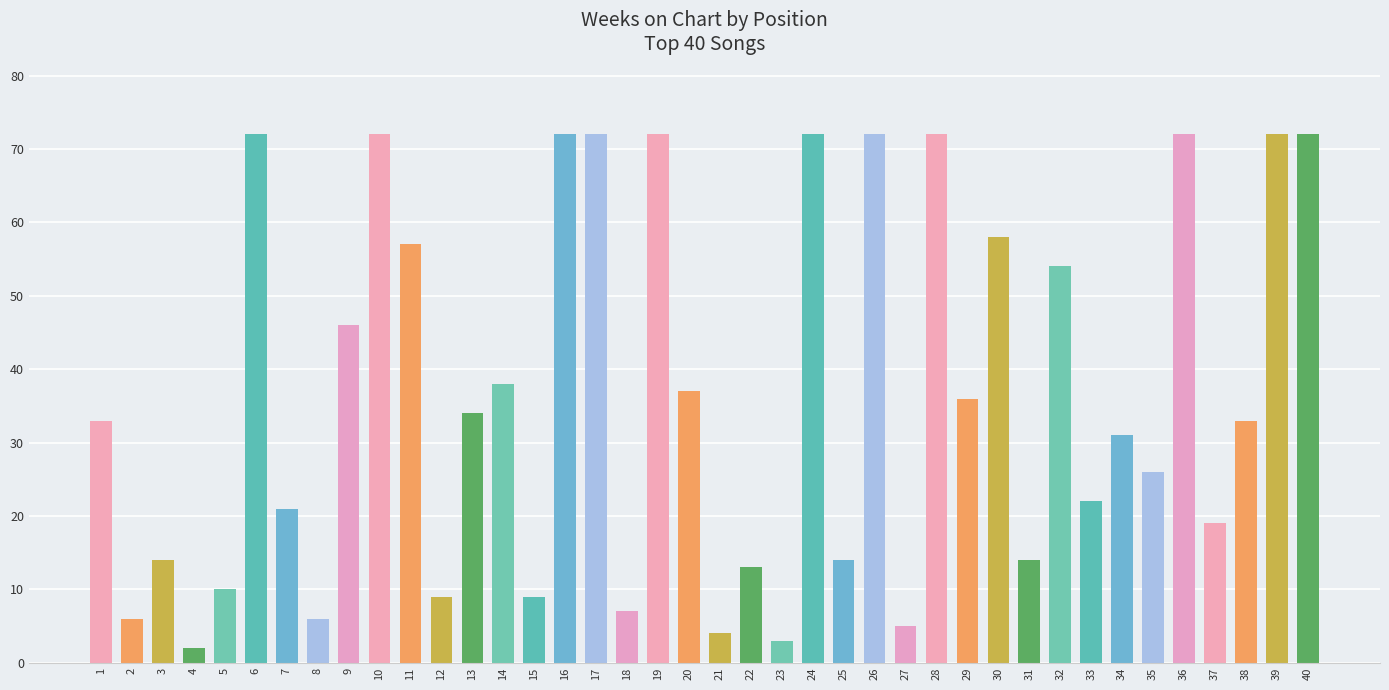

What is the sum of all values?

1453